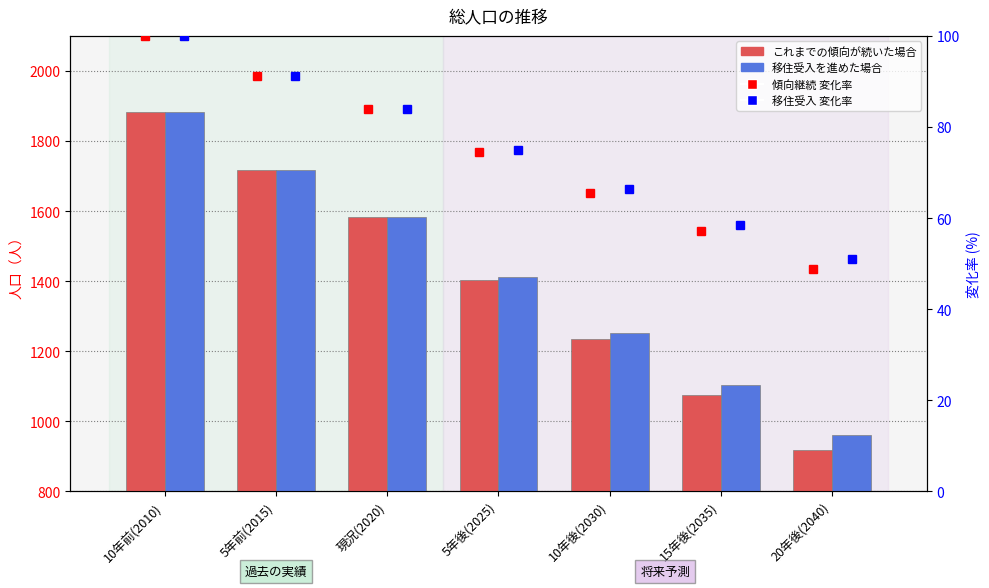

What is the sum of the これまでの傾向が続いた場合 values at 20年後(2040) and 5年前(2015)?

2636